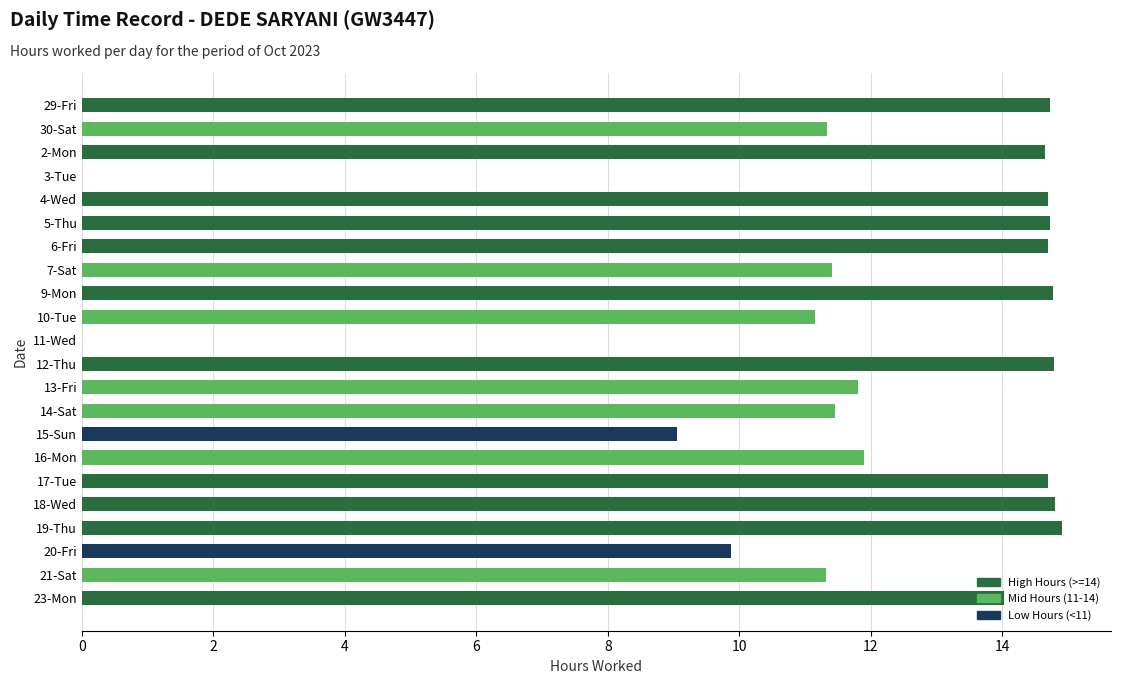

What is the greatest value displayed?

14.9